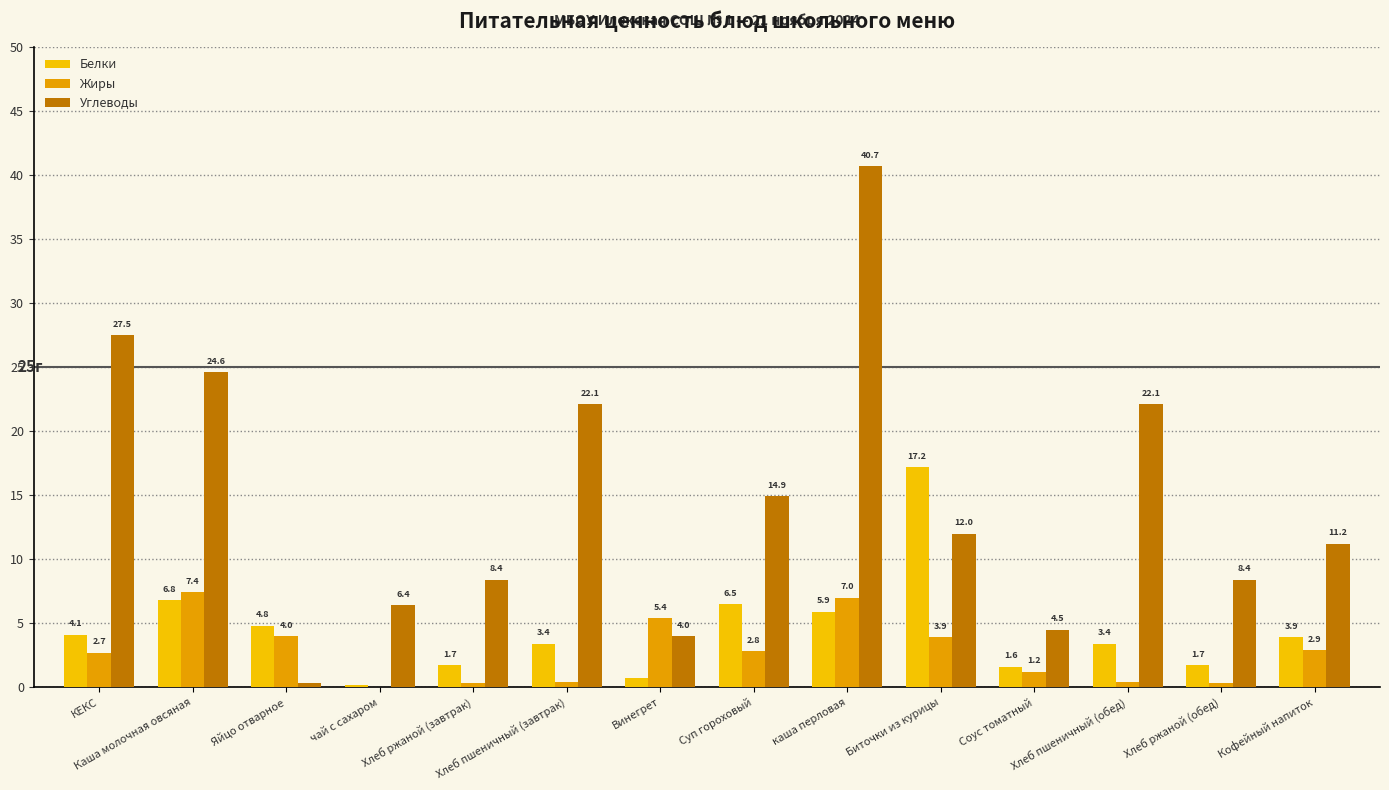

Are the bars horizontal?

No